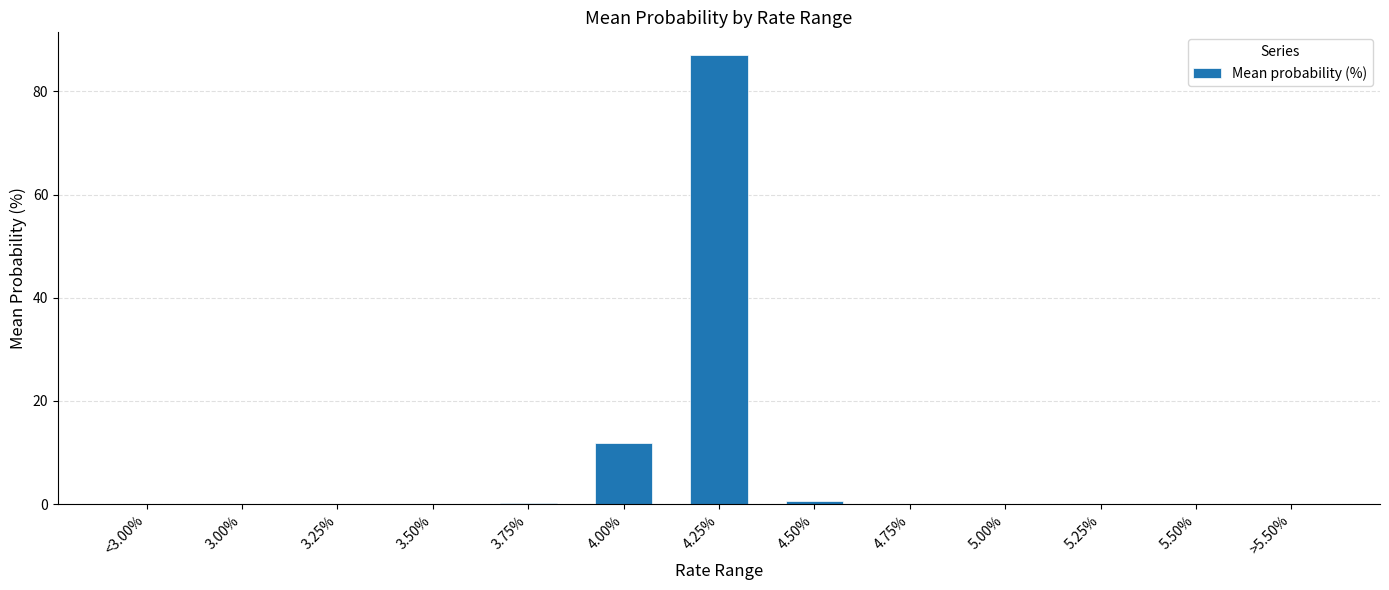

What is the sum of all values?

100.0